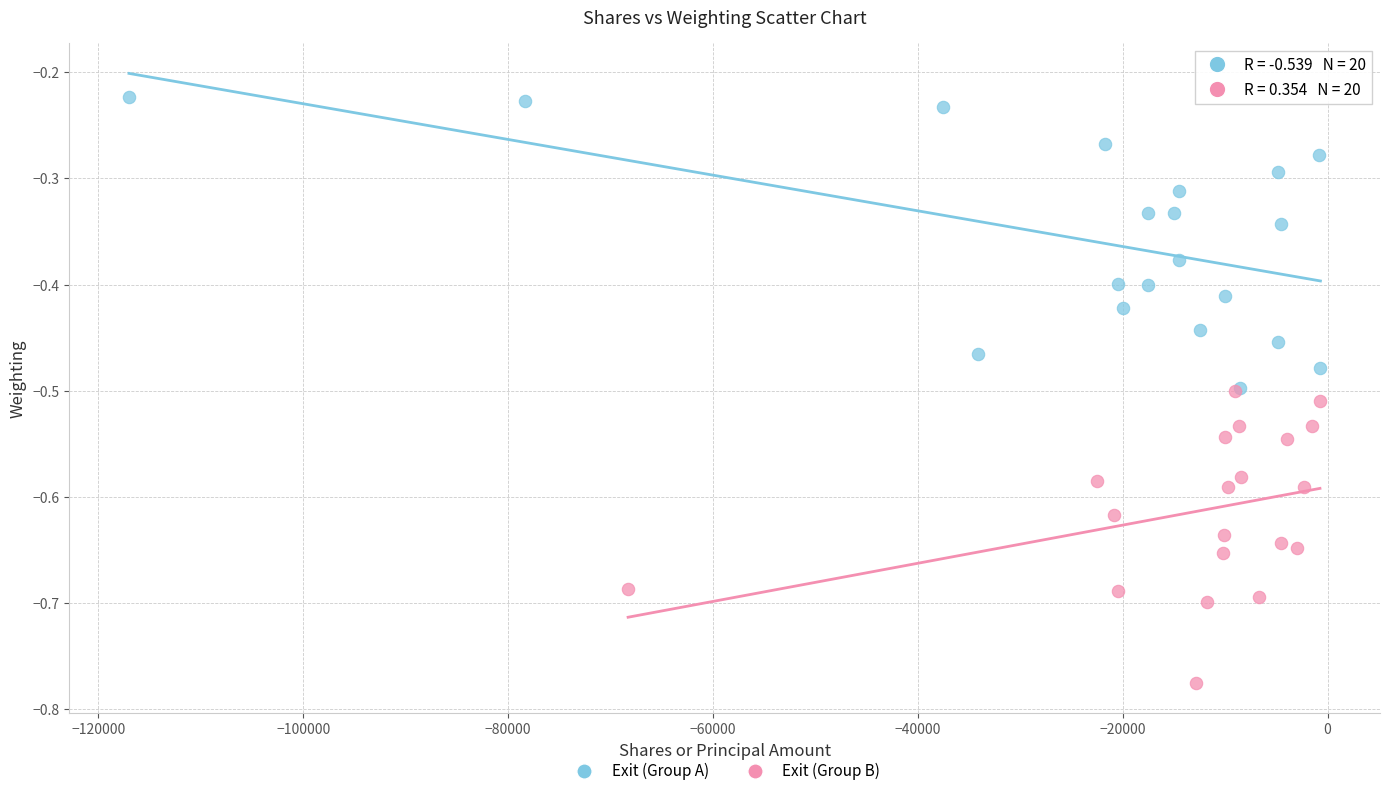

What are all the series names shown in the legend?

Exit (Group A), Exit (Group B)